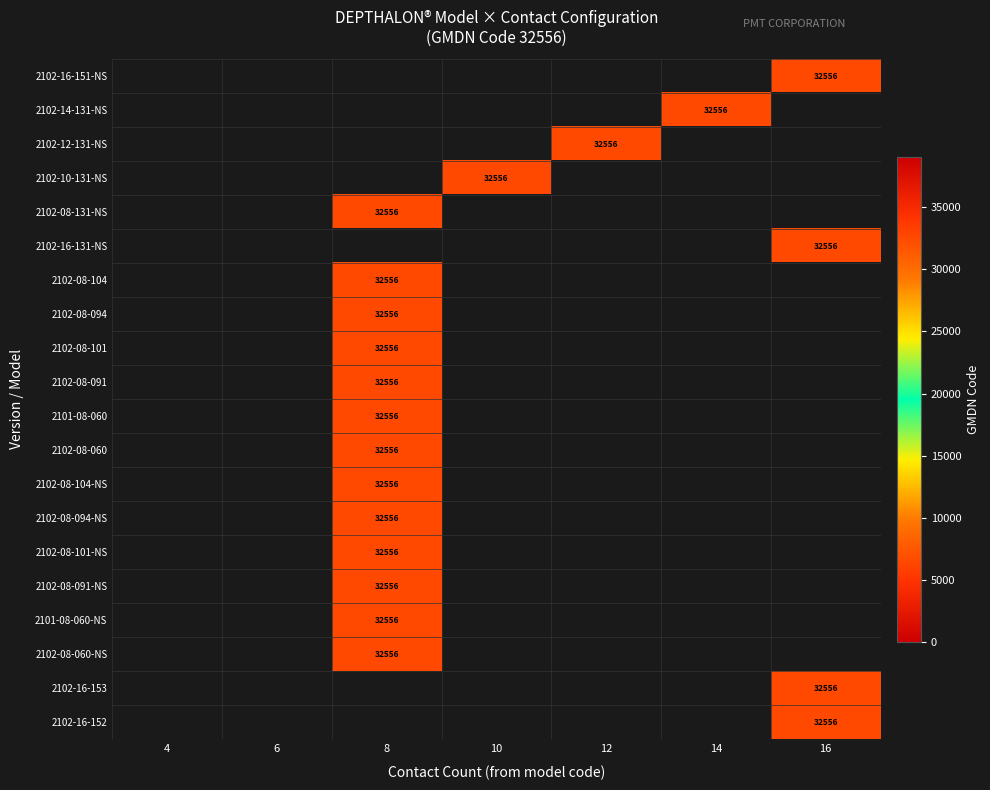

What is the greatest value displayed?

32556